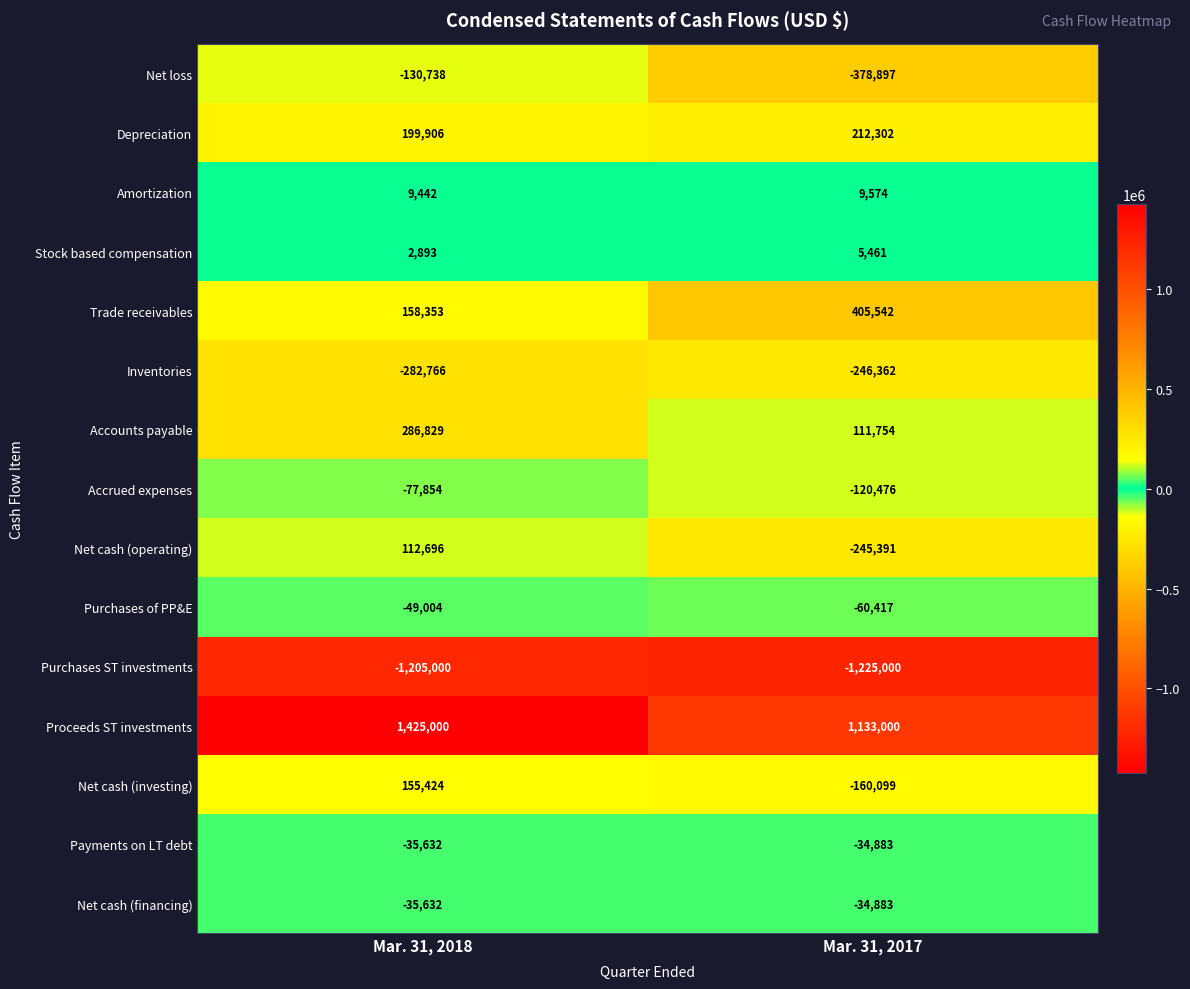

Which series has the largest range (max minus min)?

Net cash (operating)